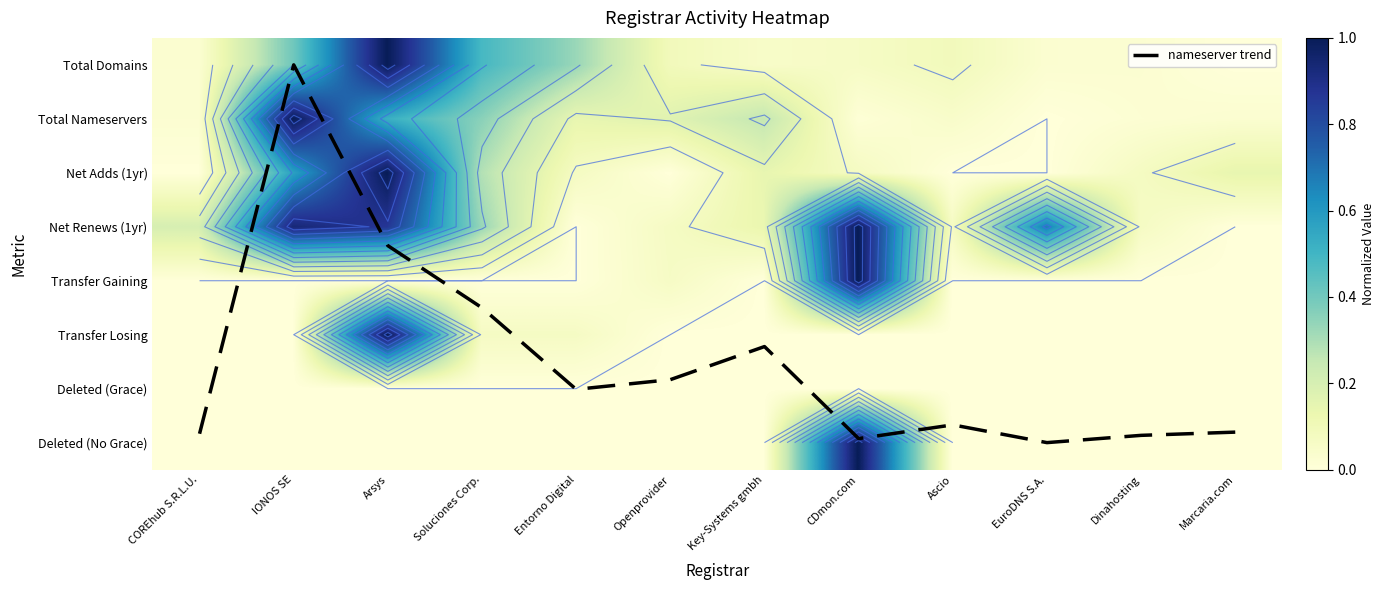

Which label corresponds to the largest value in the chart?

EuroDNS S.A.